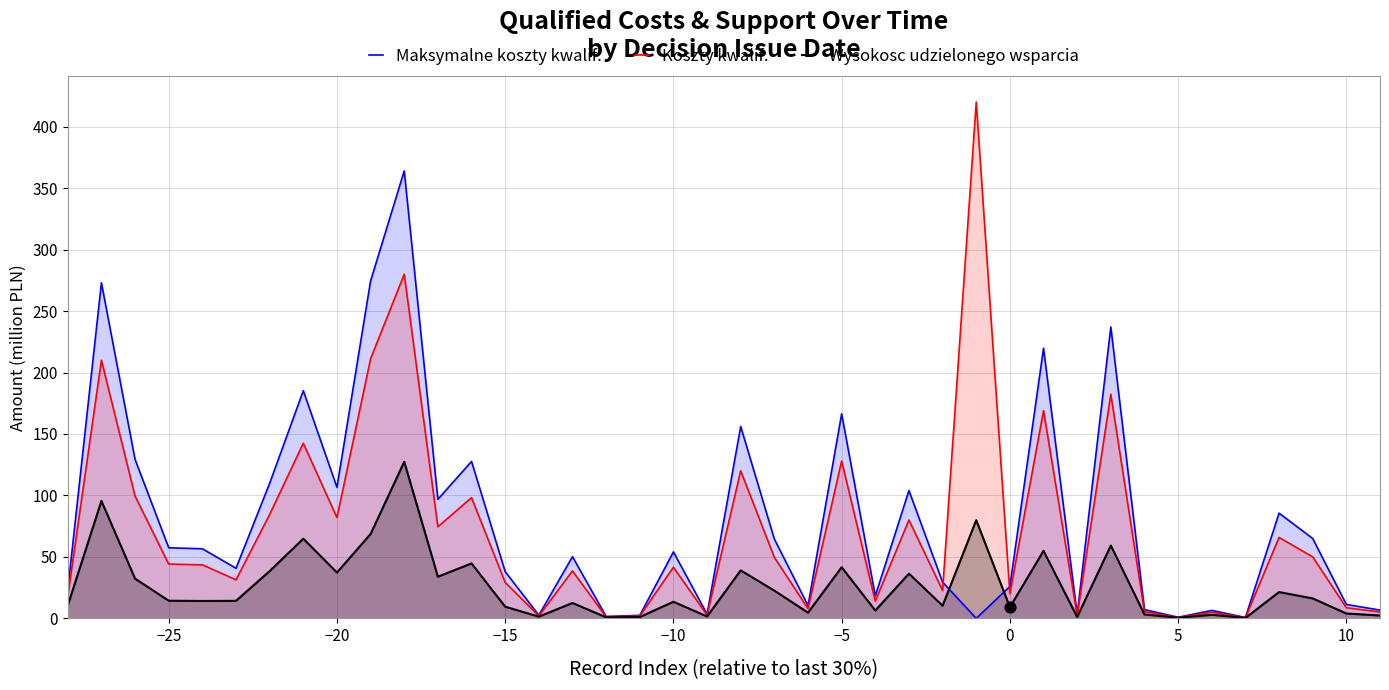

Which series has the largest range (max minus min)?

Koszty kwalif.